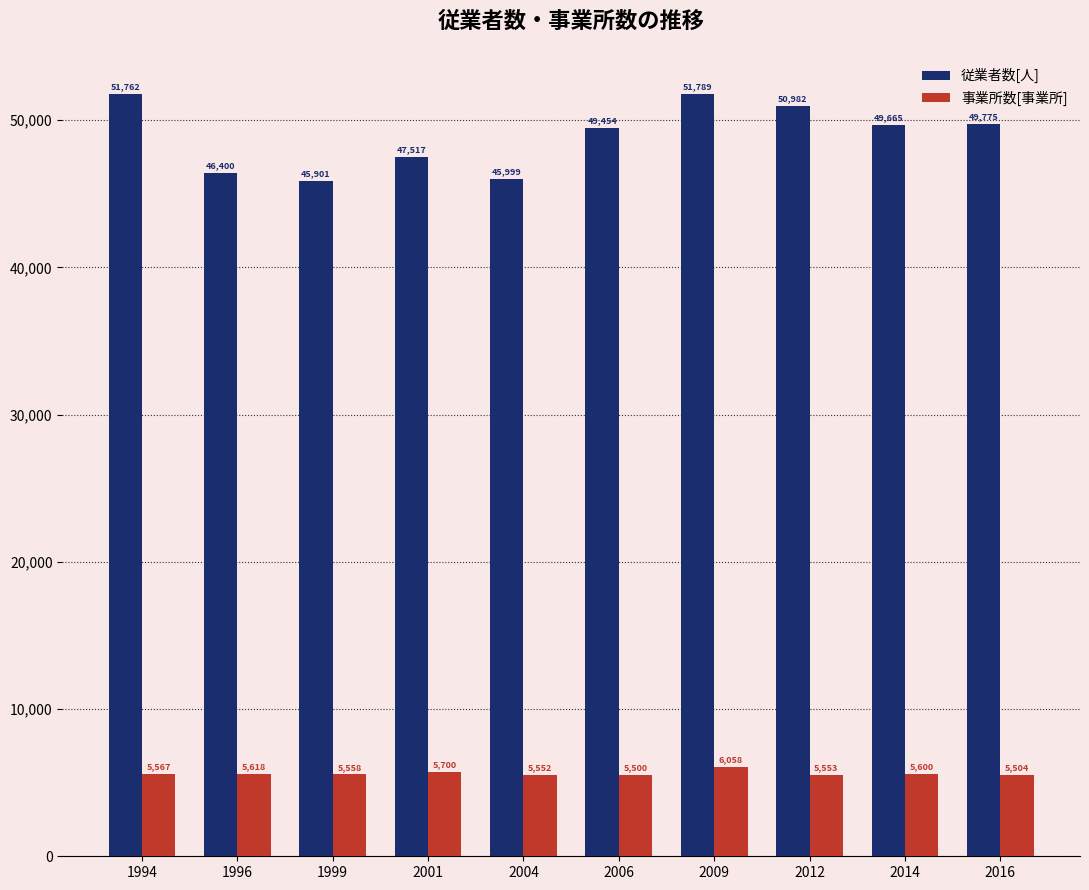

List the series in order of their peak value, highest first.

従業者数[人], 事業所数[事業所]